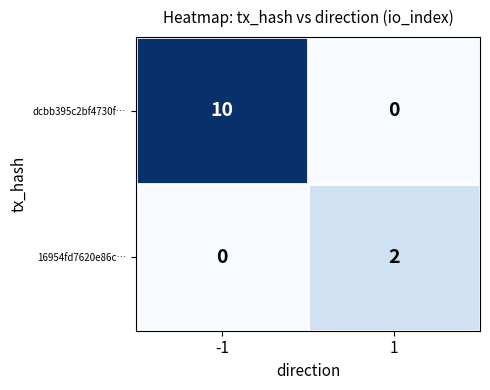

True or false: 16954fd7620e86c… has a value of 3 at 1.

False